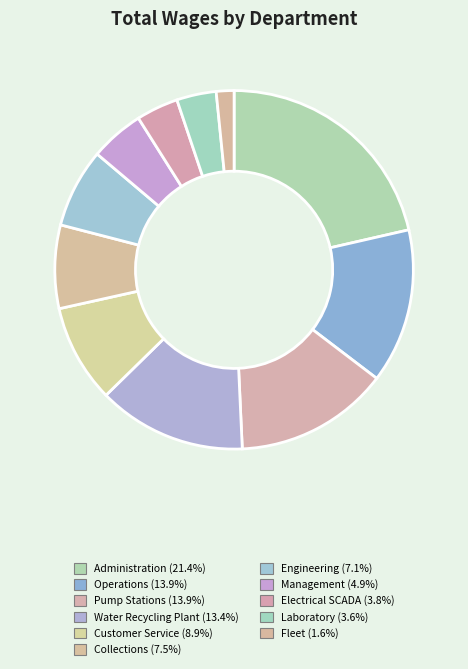

Is there any slice that represents more than half of the pie?

No